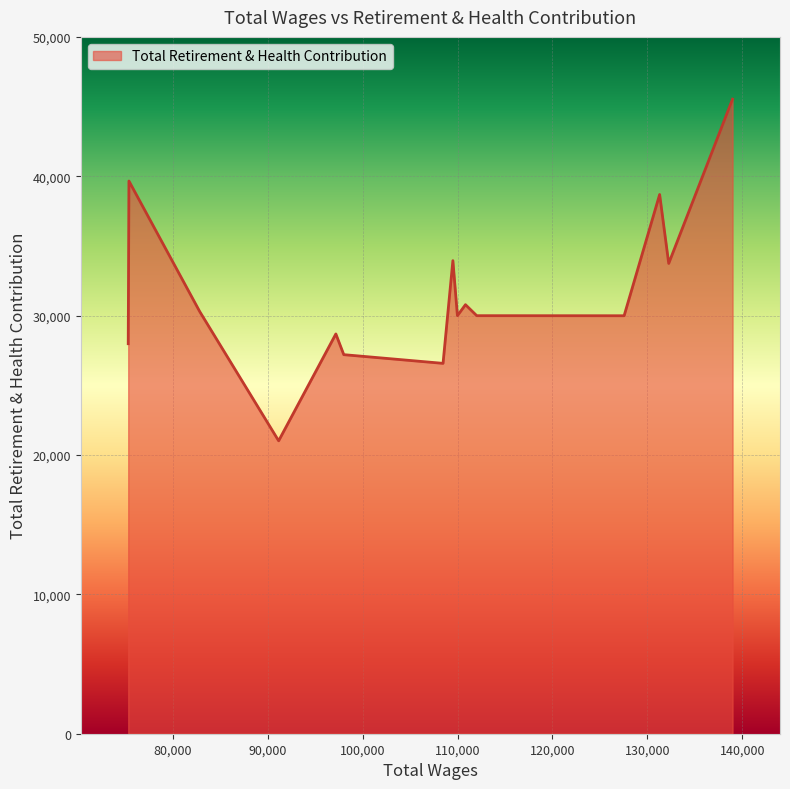

What is the maximum value shown in the chart?

45532